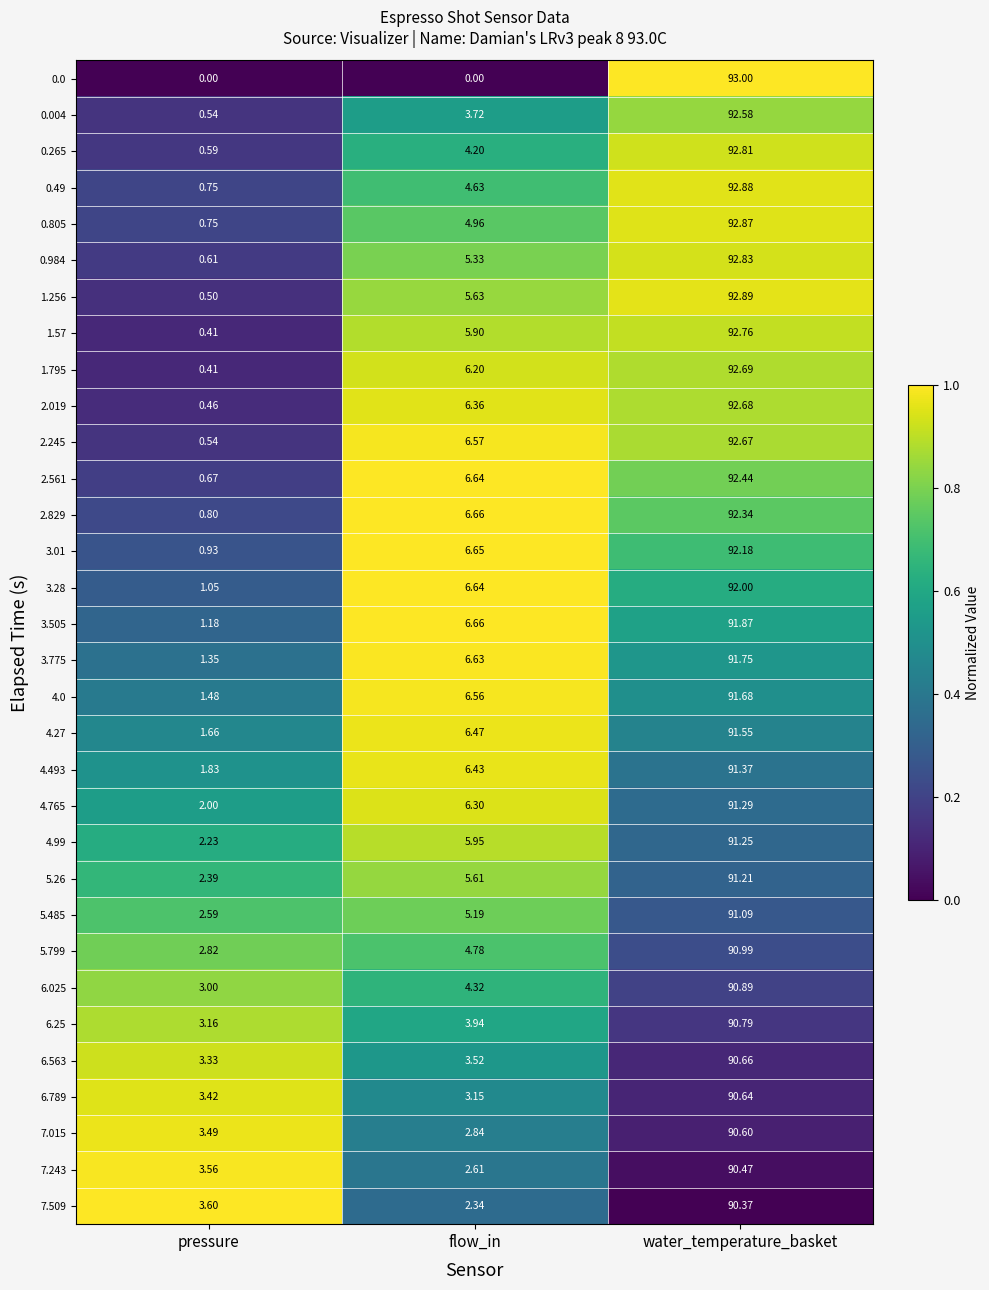

Where is 2.561 nearest to the value 46?

flow_in